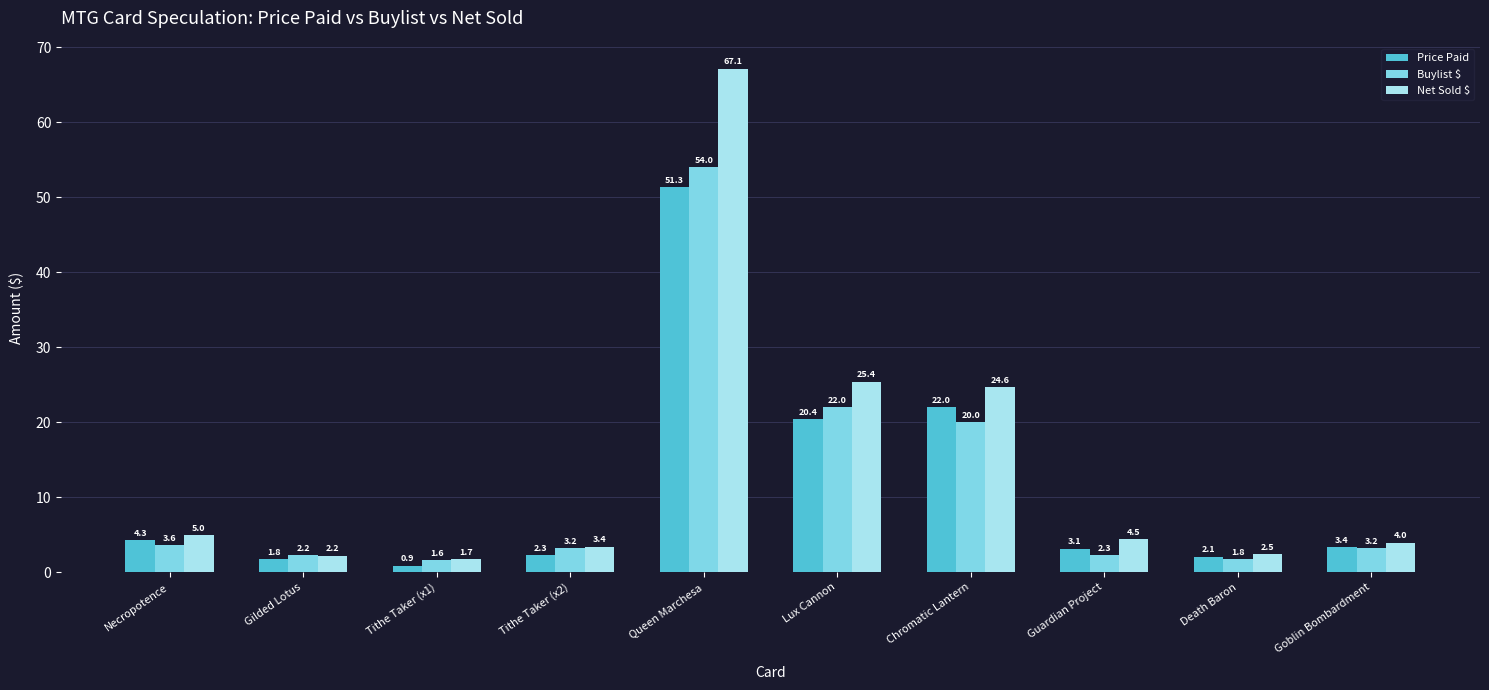

What is the average value of the Price Paid series?

11.1